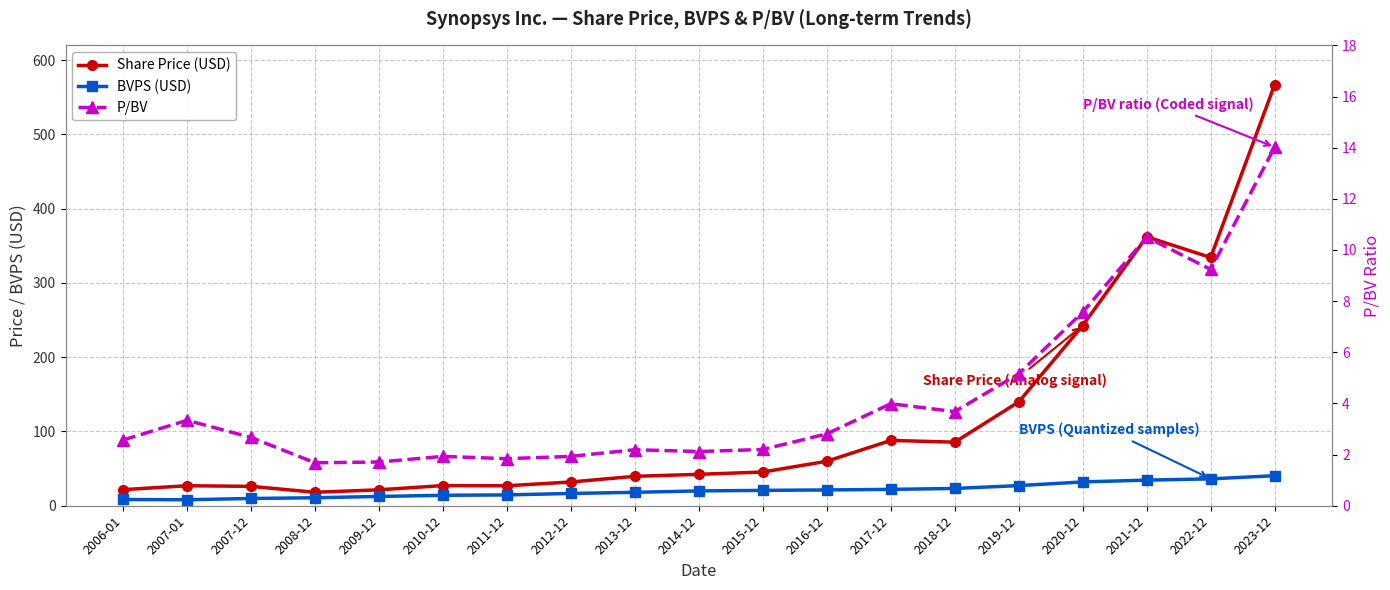

Reading left to right, extract all data points from this chart.

Share Price (USD): 2006-01=21.7	2007-01=26.9	2007-12=26.1	2008-12=18.1	2009-12=21.5	2010-12=27.1	2011-12=26.9	2012-12=32.0	2013-12=39.6	2014-12=42.3	2015-12=45.4	2016-12=59.9	2017-12=88.0	2018-12=85.6	2019-12=139.9	2020-12=242.7	2021-12=362.2	2022-12=334.3	2023-12=567.1
BVPS (USD): 2006-01=8.4	2007-01=8.1	2007-12=9.8	2008-12=10.8	2009-12=12.5	2010-12=14.1	2011-12=14.6	2012-12=16.6	2013-12=18.1	2014-12=20.0	2015-12=20.7	2016-12=21.3	2017-12=22.0	2018-12=23.3	2019-12=27.1	2020-12=32.1	2021-12=34.5	2022-12=36.2	2023-12=40.5
P/BV: 2006-01=2.6	2007-01=3.3	2007-12=2.7	2008-12=1.7	2009-12=1.7	2010-12=1.9	2011-12=1.8	2012-12=1.9	2013-12=2.2	2014-12=2.1	2015-12=2.2	2016-12=2.8	2017-12=4.0	2018-12=3.7	2019-12=5.2	2020-12=7.6	2021-12=10.5	2022-12=9.2	2023-12=14.0